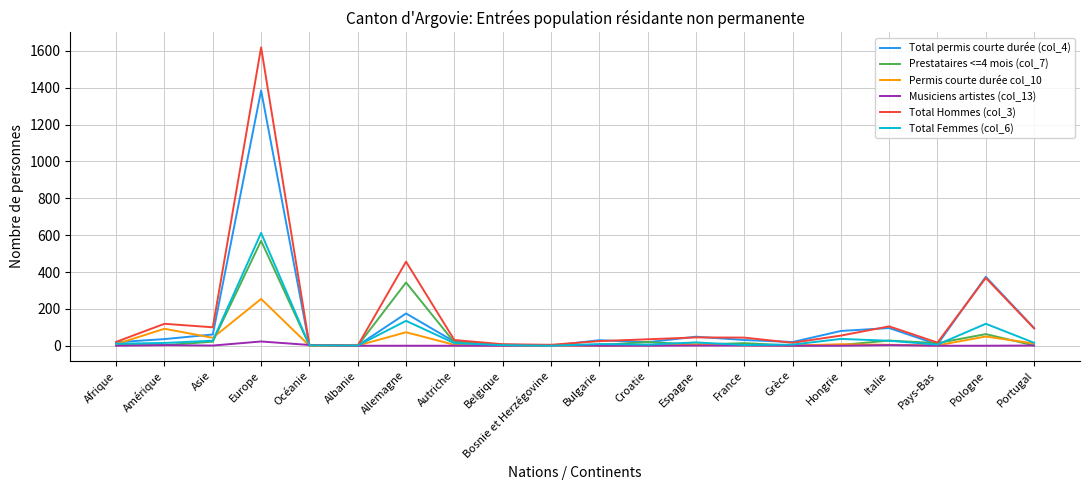

What value does the Total permis courte durée (col_4) series have at France, to the nearest 10?

30